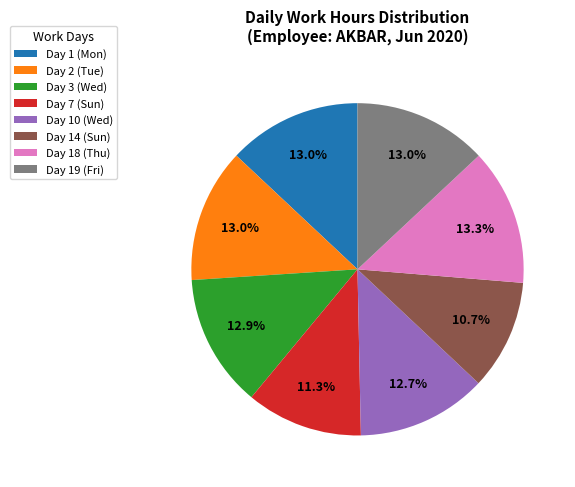

What percentage is the Day 10 (Wed) slice, to the nearest percent?

13%